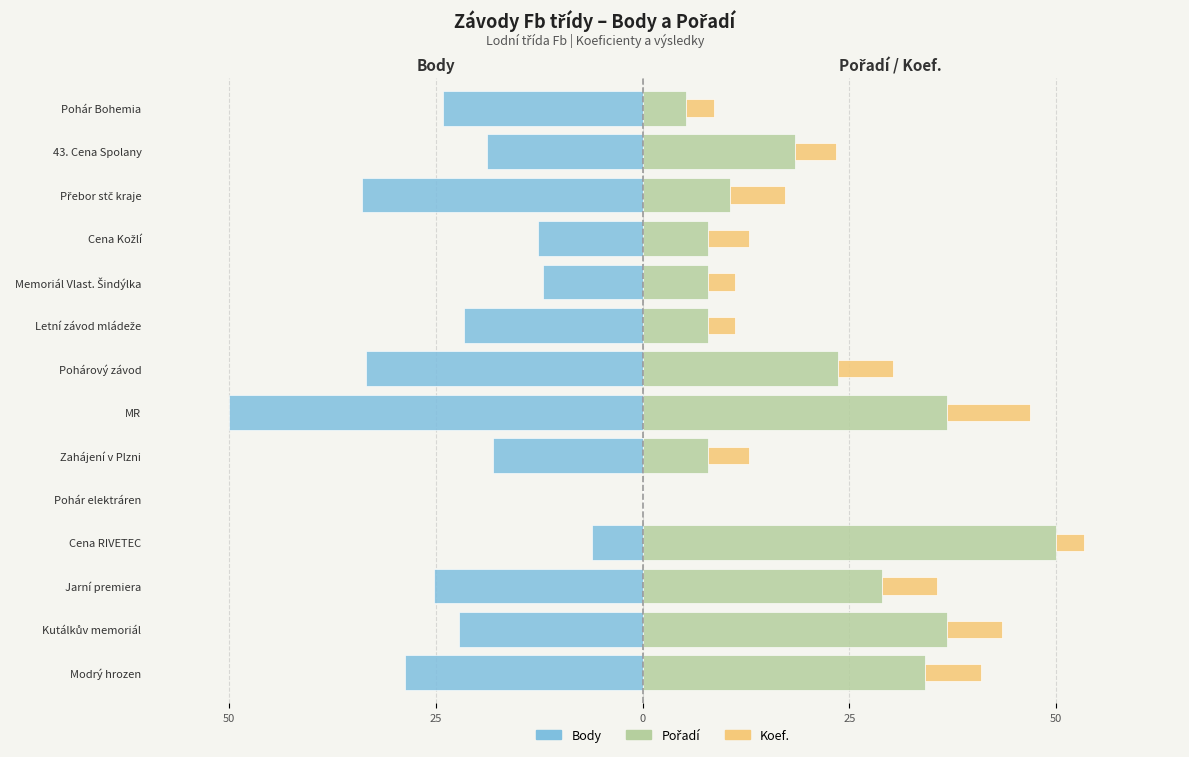

Which series has the widest spread of values?

Body